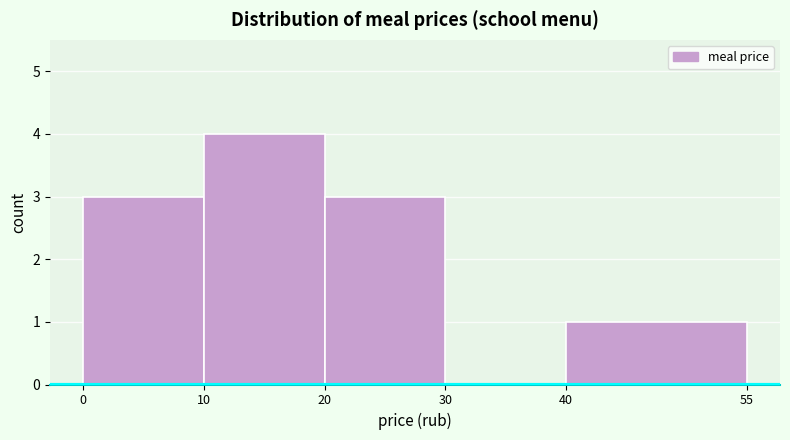

Reading left to right, list every bar in this chart as the range it spans on the x-axis followed by its height. The values are not printed on the chart, so give them approximately, as read against the axis.

0 to 10: 3
10 to 20: 4
20 to 30: 3
30 to 40: 0
40 to 55: 1